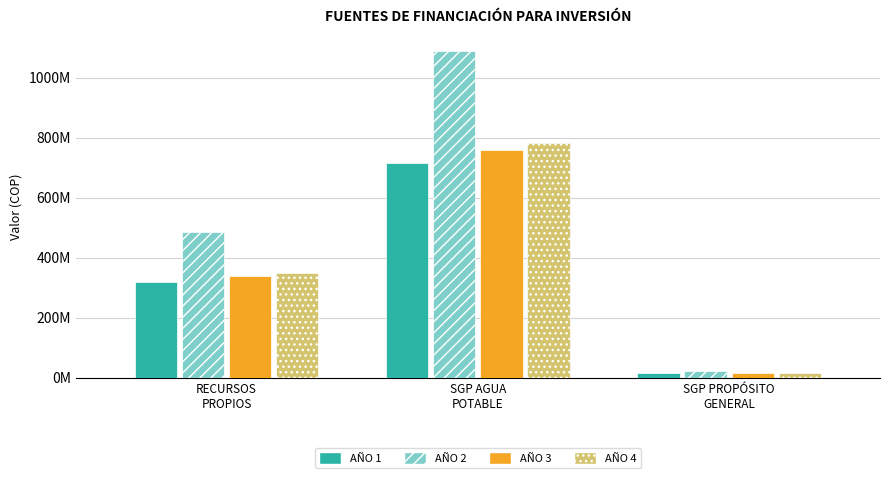

At which label does AÑO 2 reach its peak?

SGP AGUA
POTABLE